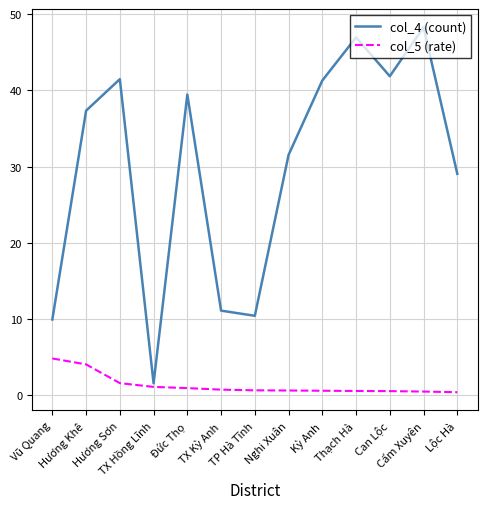

Which series has the largest total across all categories?

col_4 (count)